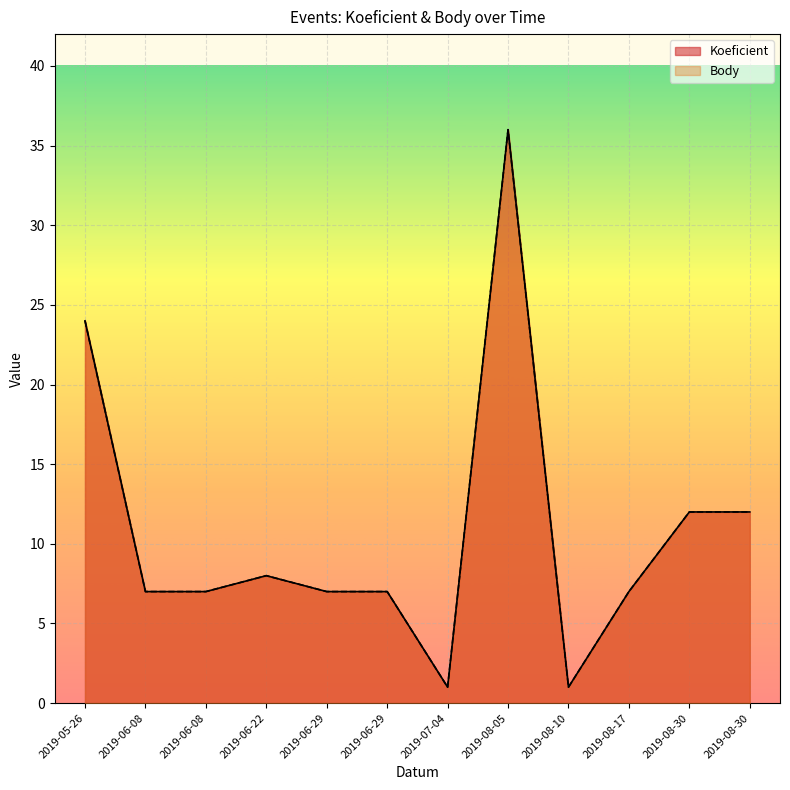

List the series in order of their peak value, highest first.

Koeficient, Body